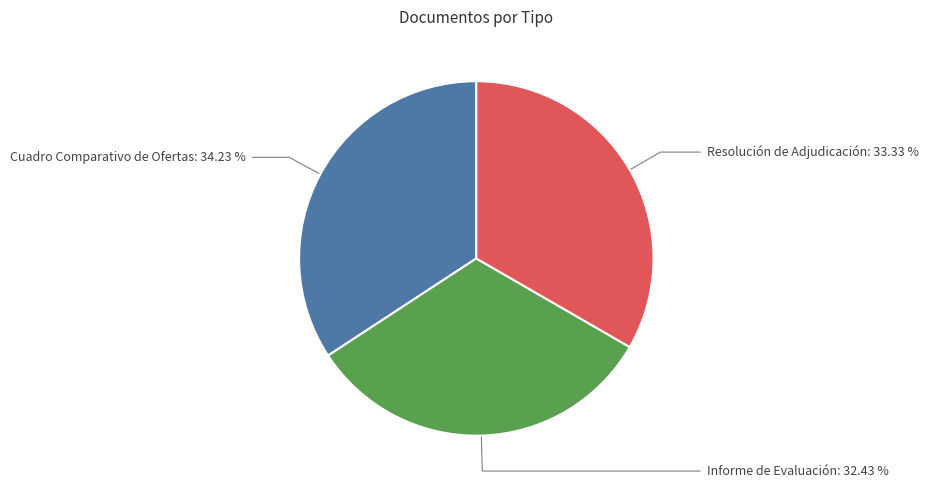

Is there a majority slice in this chart?

No